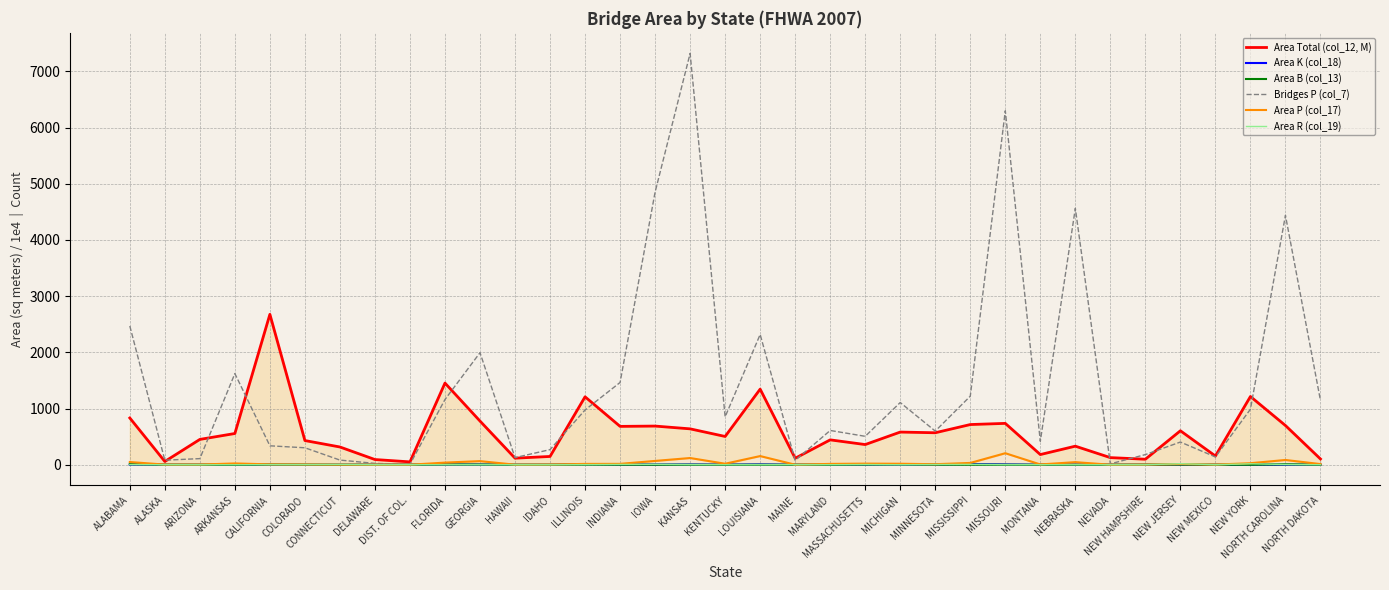

What is the label of the 33rd point from the left?

NEW YORK